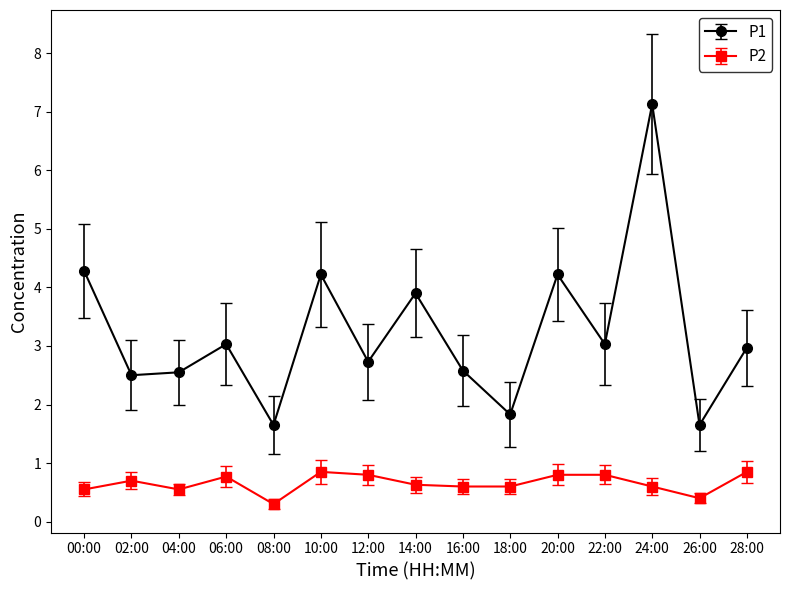

List the series in order of their overall mean, lowest first.

P2, P1